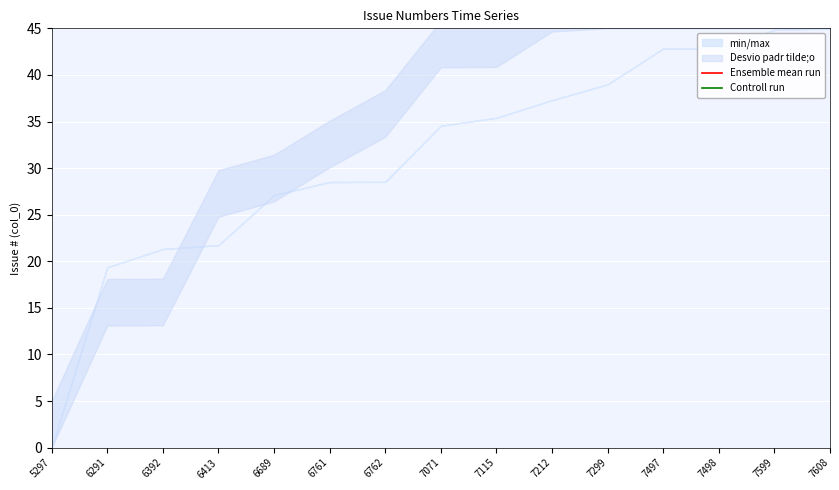

True or false: Controll run and Ensemble mean run intersect in this chart.

False